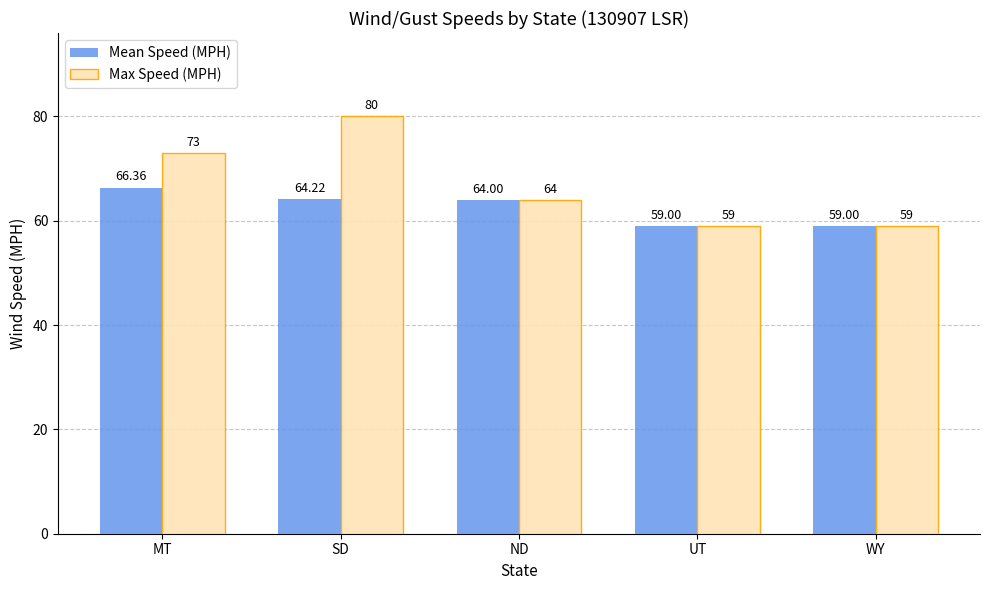

What is the difference between the maximum and minimum values in the Mean Speed (MPH) series?

7.4